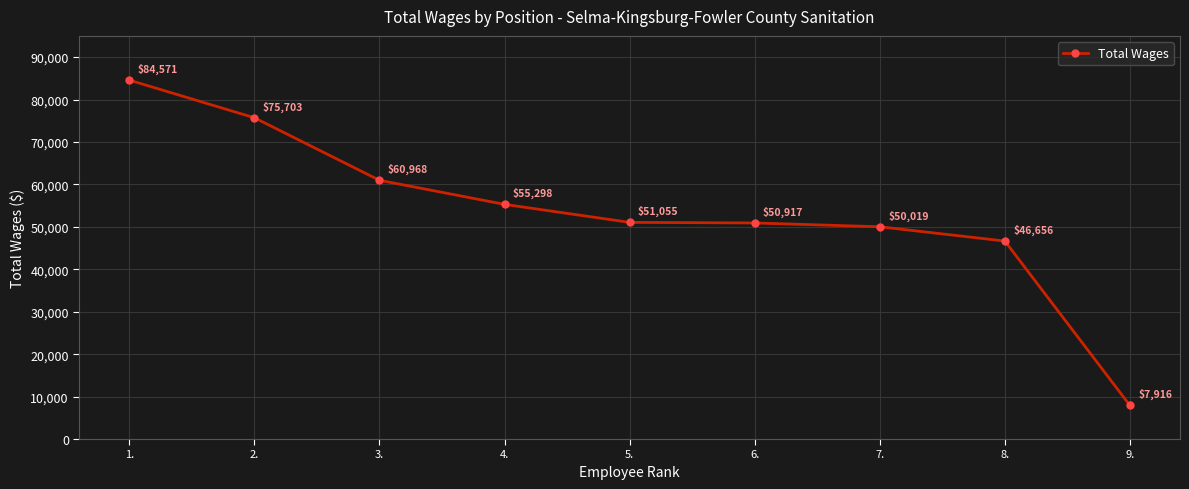

What value does the data have at 4.?

55298